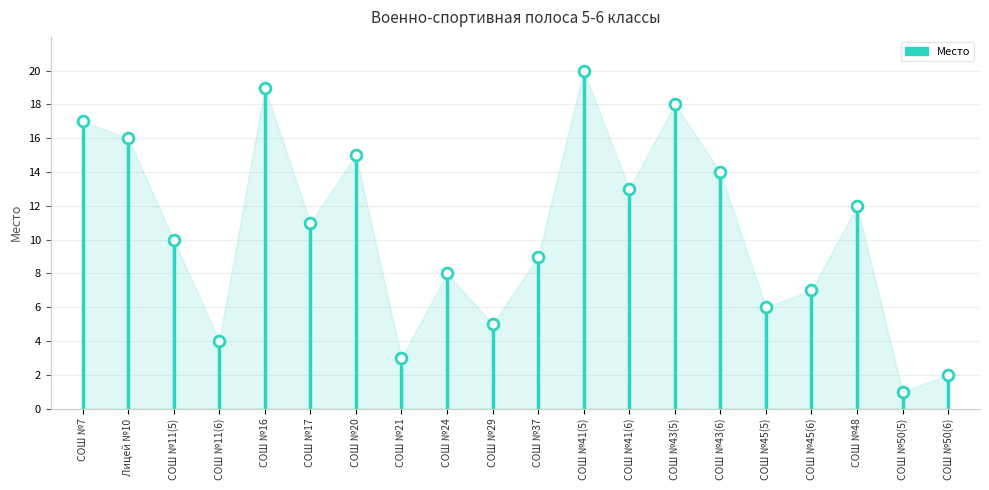

Approximately how many times larger is the value at СОШ №17 compared to СОШ №45(6)?

1.6